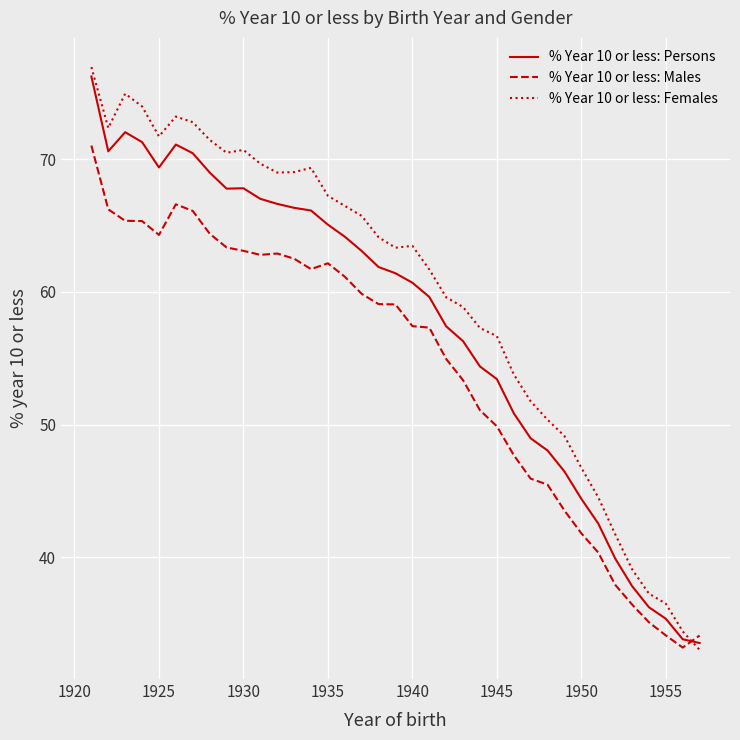

Rank the series by their average value, from highest to lowest.

% Year 10 or less: Females, % Year 10 or less: Persons, % Year 10 or less: Males